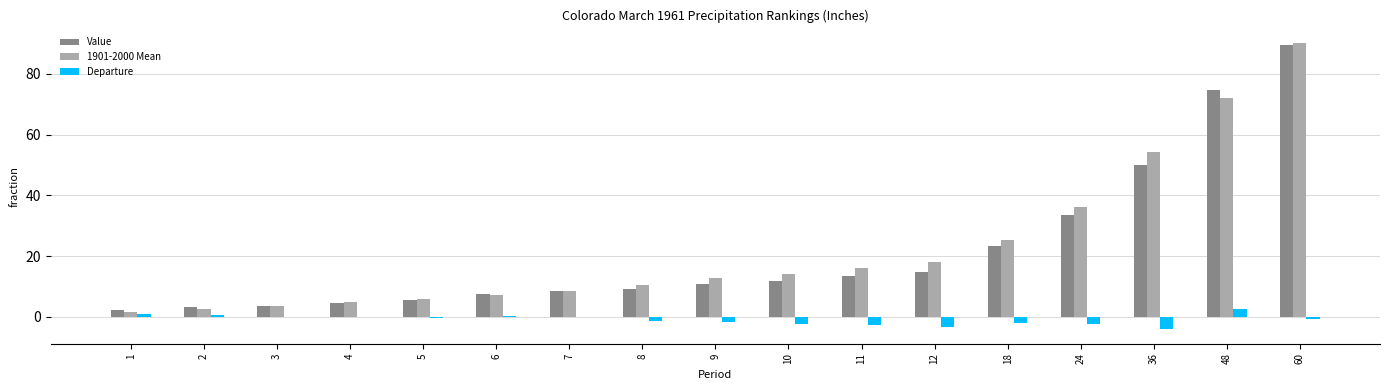

Where is Value nearest to the value 45?

36